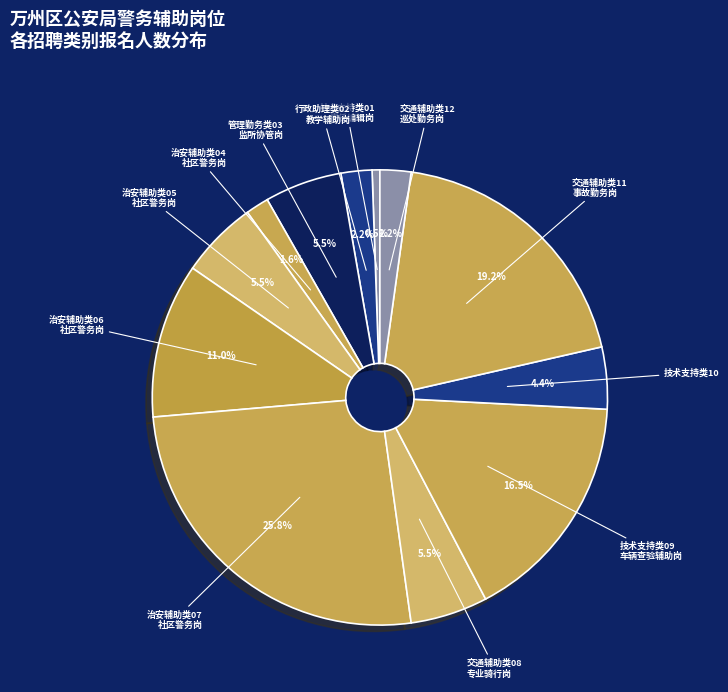

To the nearest percent, what is the difference between the largest and smallest slice percentages?

25%